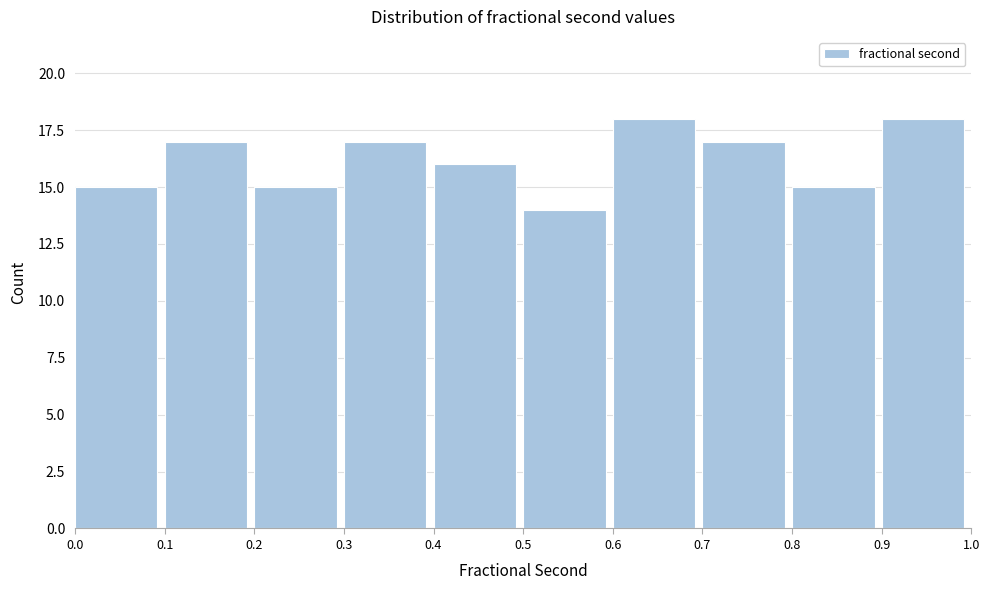

What is the height of the bar covering 0.0 to 0.1 on the x-axis? The values are not printed on the chart, so give them approximately, as read against the axis.

15